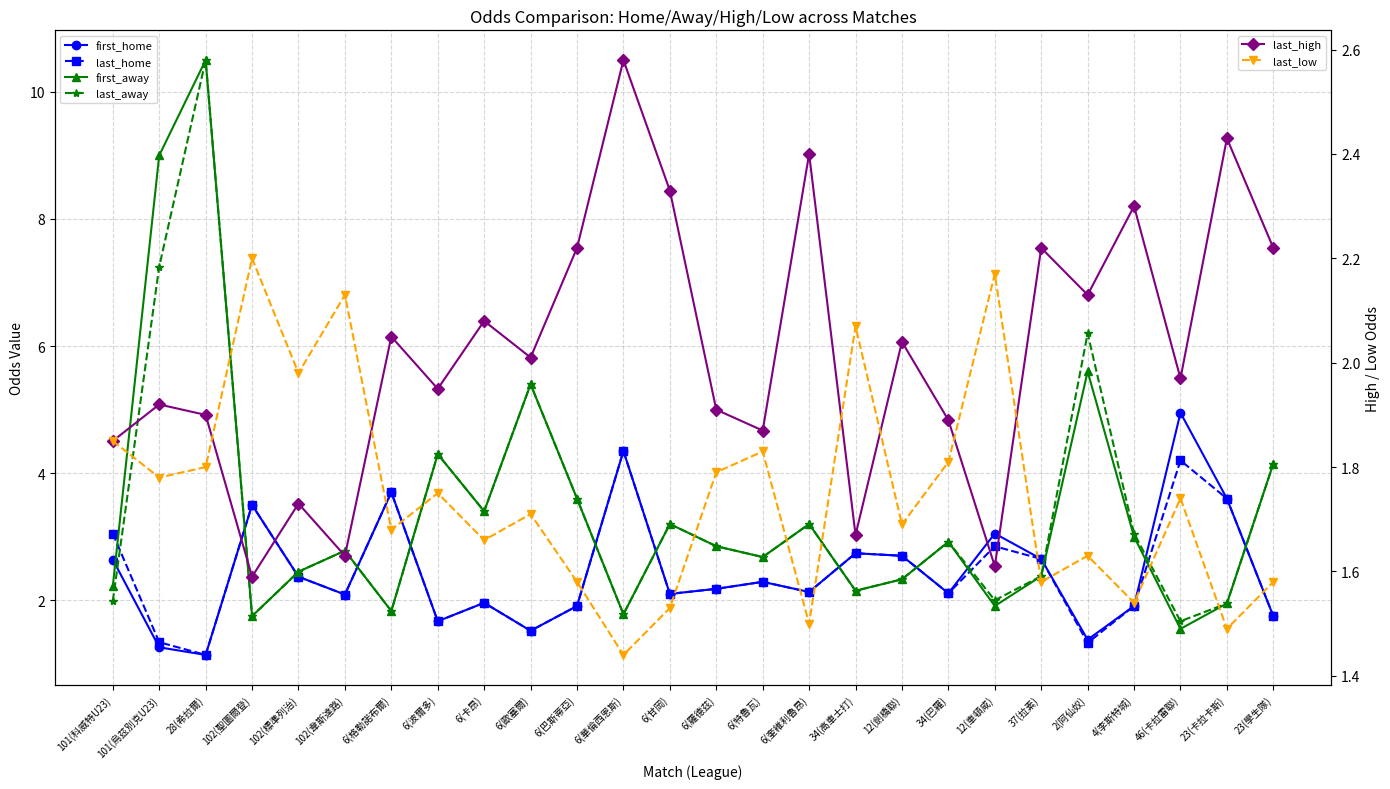

Count the number of data series in this chart.

6